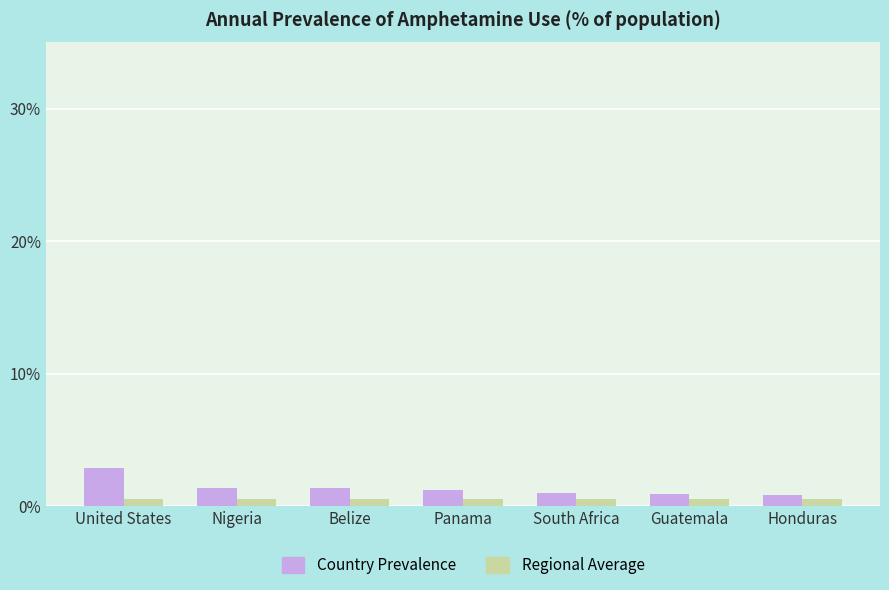

How many data points does each series have?

7